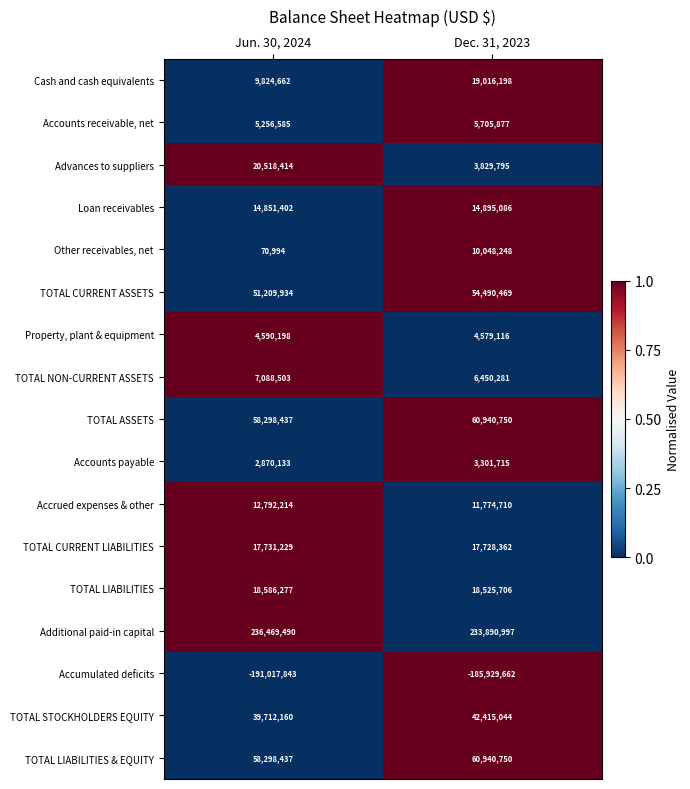

At which category is the sum across all series the highest?

Dec. 31, 2023